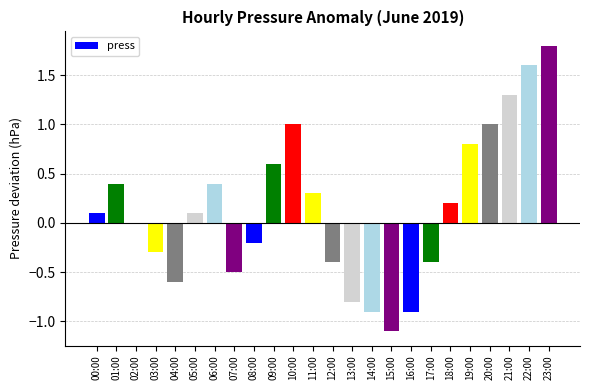

What is the change in value from 17:00 to 22:00?

+2.0